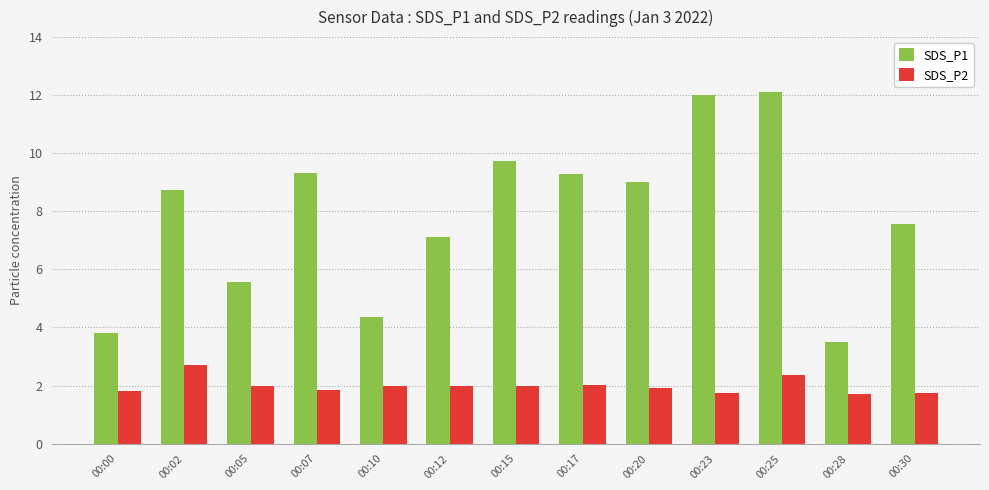

At 00:10, list the series in order from smallest to largest.

SDS_P2, SDS_P1